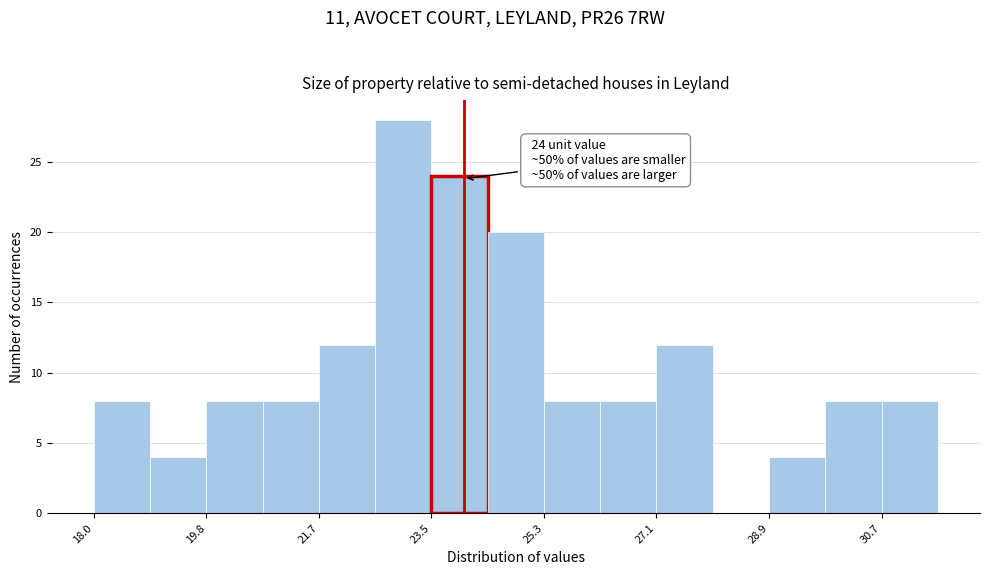

Which range on the x-axis has the tallest bar?

22.6 to 23.4